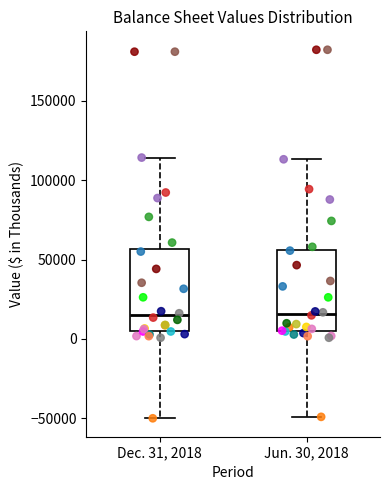

Where is the lower edge of the box for Jun. 30, 2018 on the y-axis? The values are not printed on the chart, so give them approximately, as read against the axis.

5000